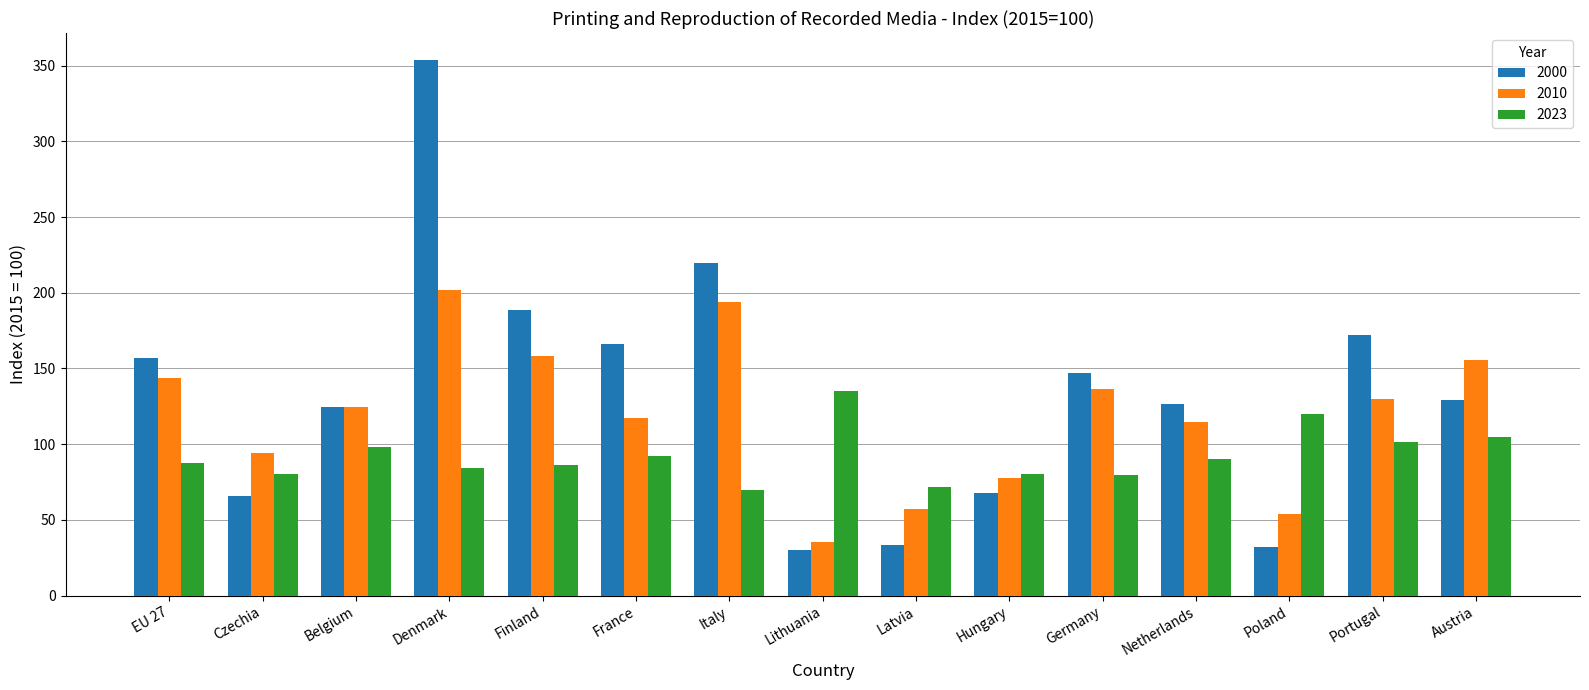

Is the value of 2010 at Hungary greater than the value of 2000 at Germany?

No